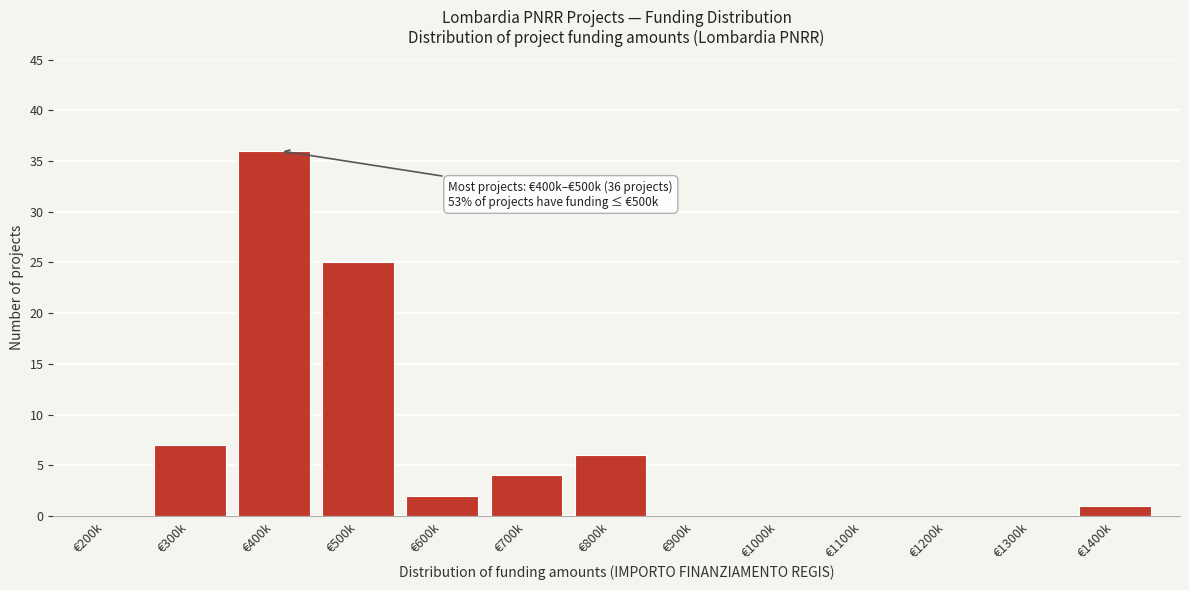

Reading left to right, transcribe all the data shown in this chart.

€200k=0	€300k=7	€400k=36	€500k=25	€600k=2	€700k=4	€800k=6	€900k=0	€1000k=0	€1100k=0	€1200k=0	€1300k=0	€1400k=1